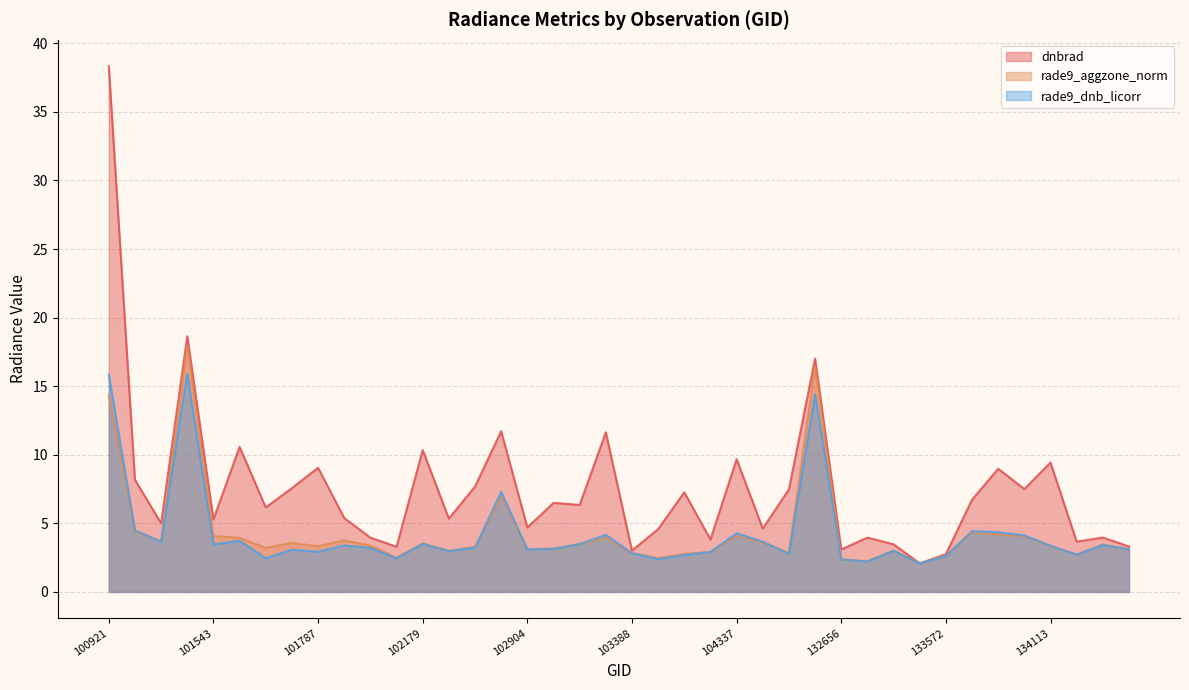

The value of dnbrad at 134124 is 6.2. True or false?

False